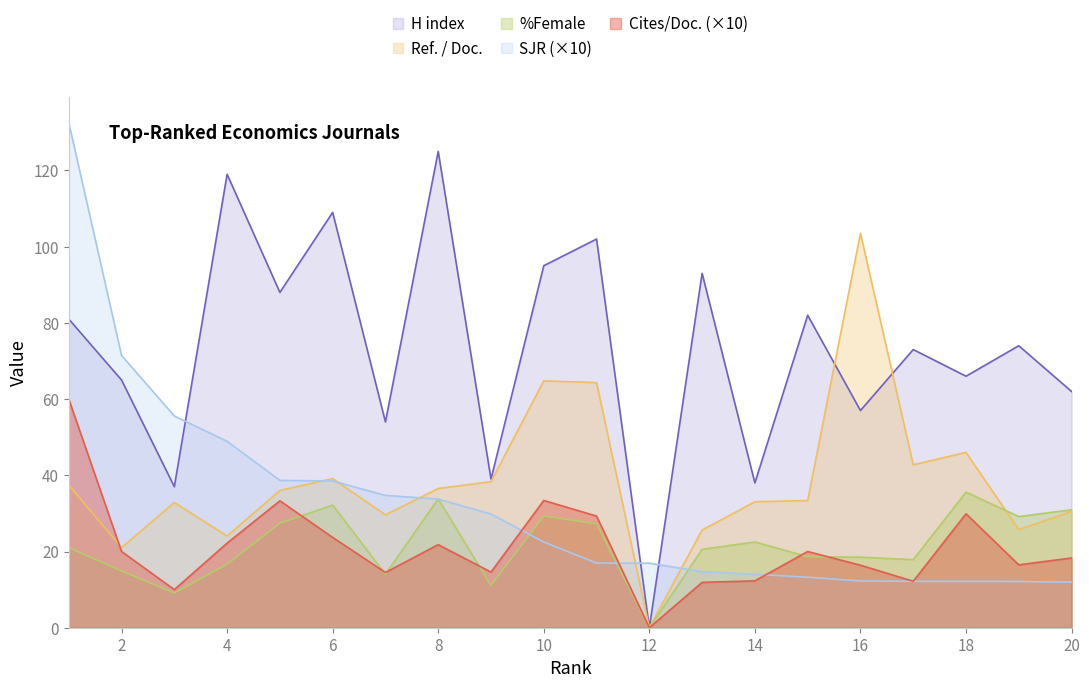

Is it true that Cites / Doc. (2years) equals 9.8 at 7?

False